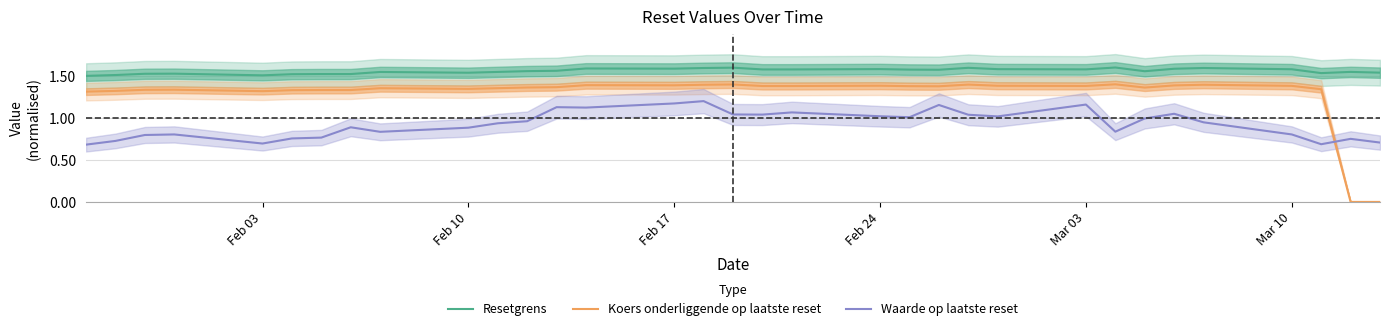

True or false: Waarde op laatste reset and Resetgrens cross at least once.

False